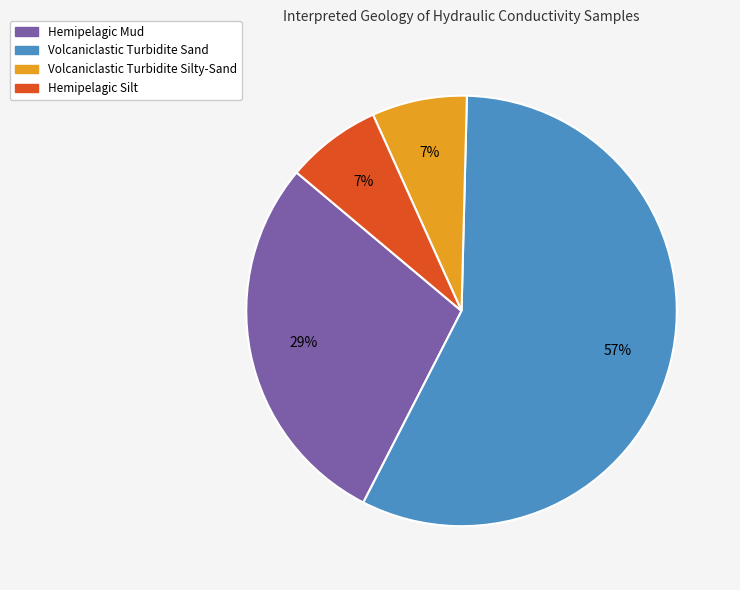

What is the ratio of the value at Volcaniclastic Turbidite Silty-Sand to the value at Hemipelagic Silt?

1.0